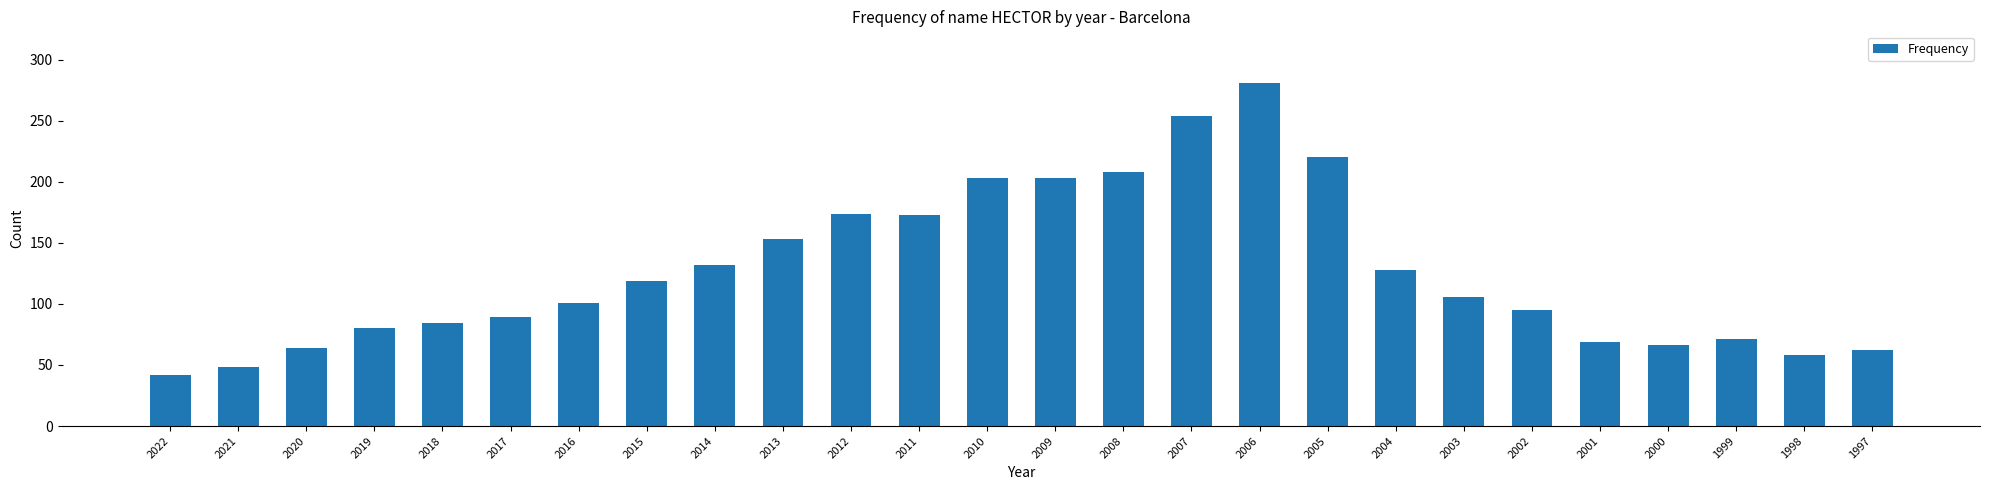

What is the change in value from 2012 to 2006?

+107